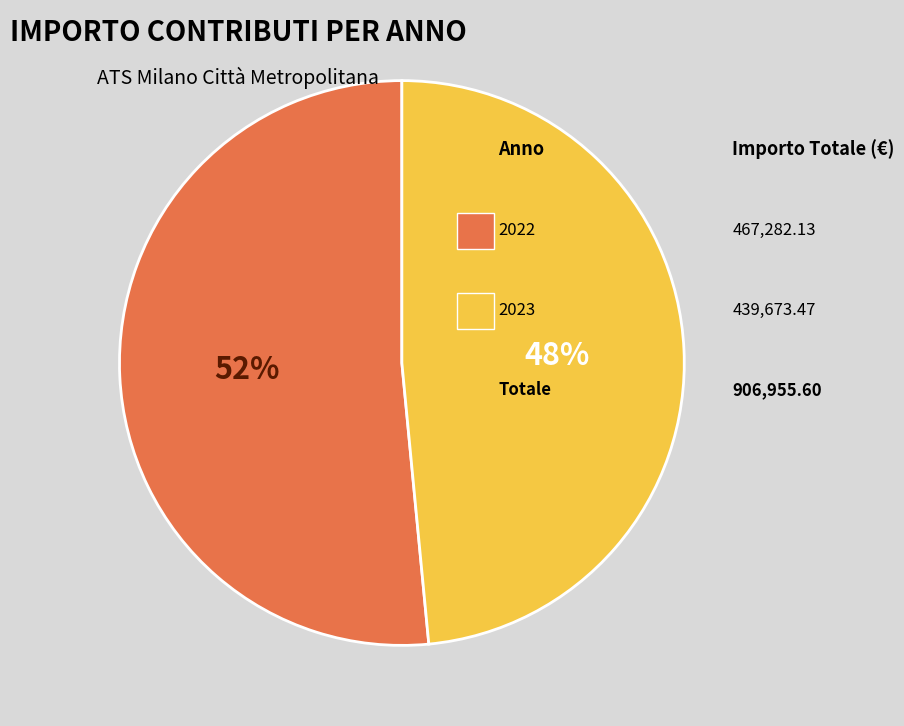

To the nearest percent, what is the average slice percentage?

50%